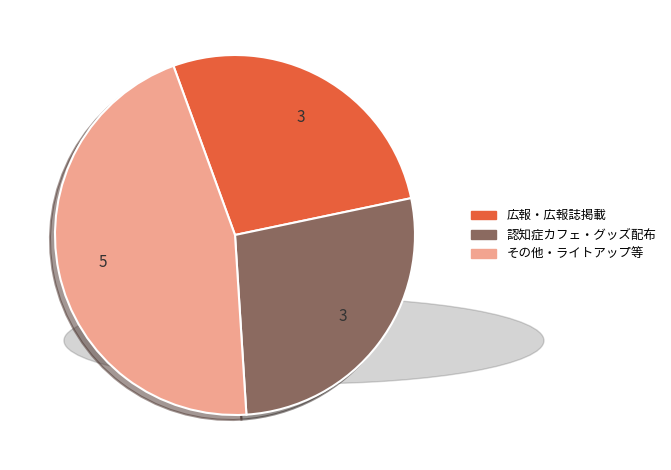

Which category has the biggest portion of the pie?

その他・ライトアップ等